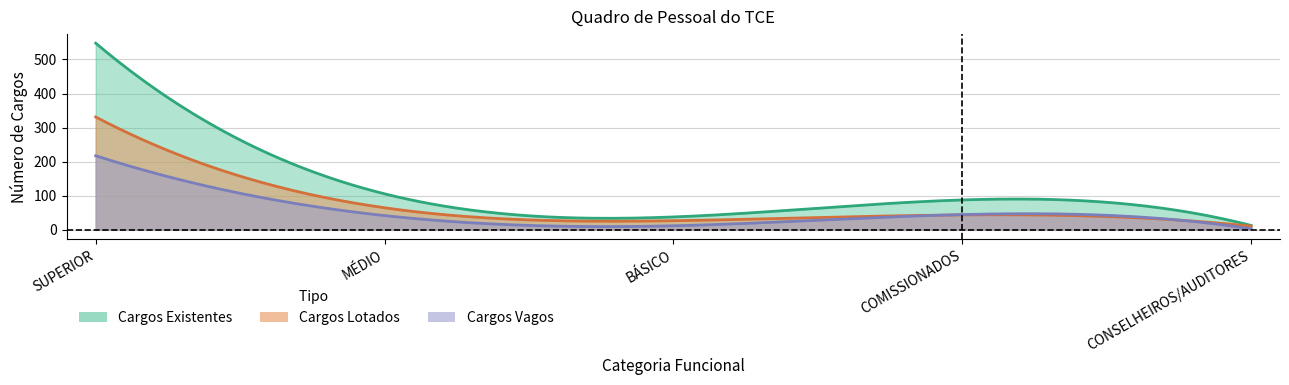

What is the sum of all Cargos Existentes values?

789